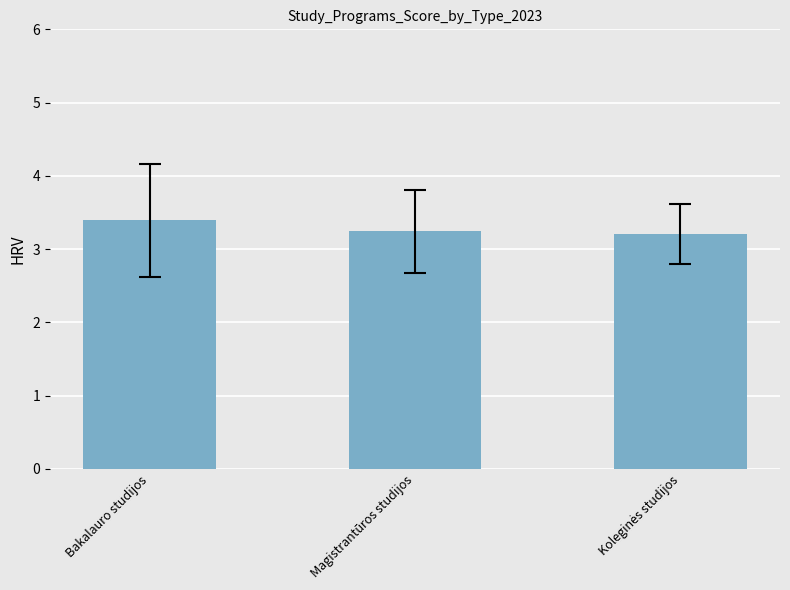

Which label corresponds to the largest value in the chart?

Bakalauro studijos